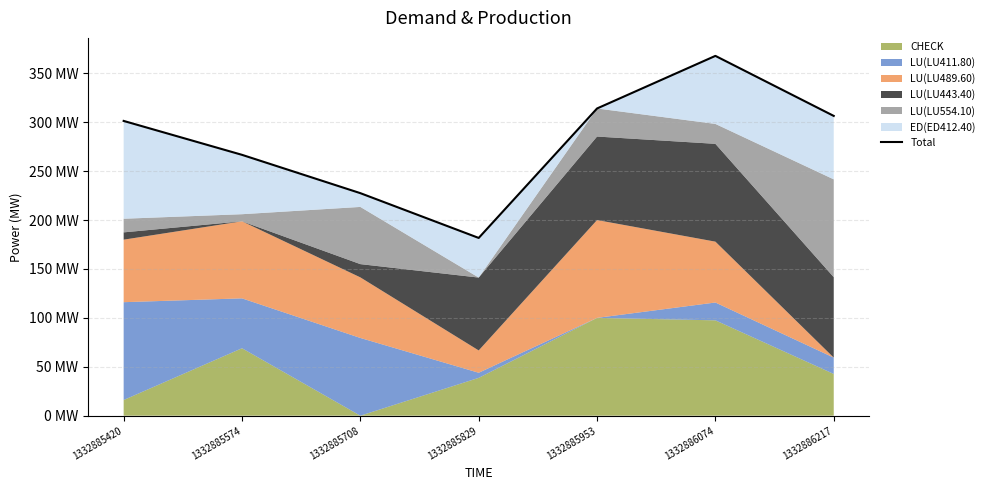

The chart shows a value of 266.7 at 1332885574. True or false?

True